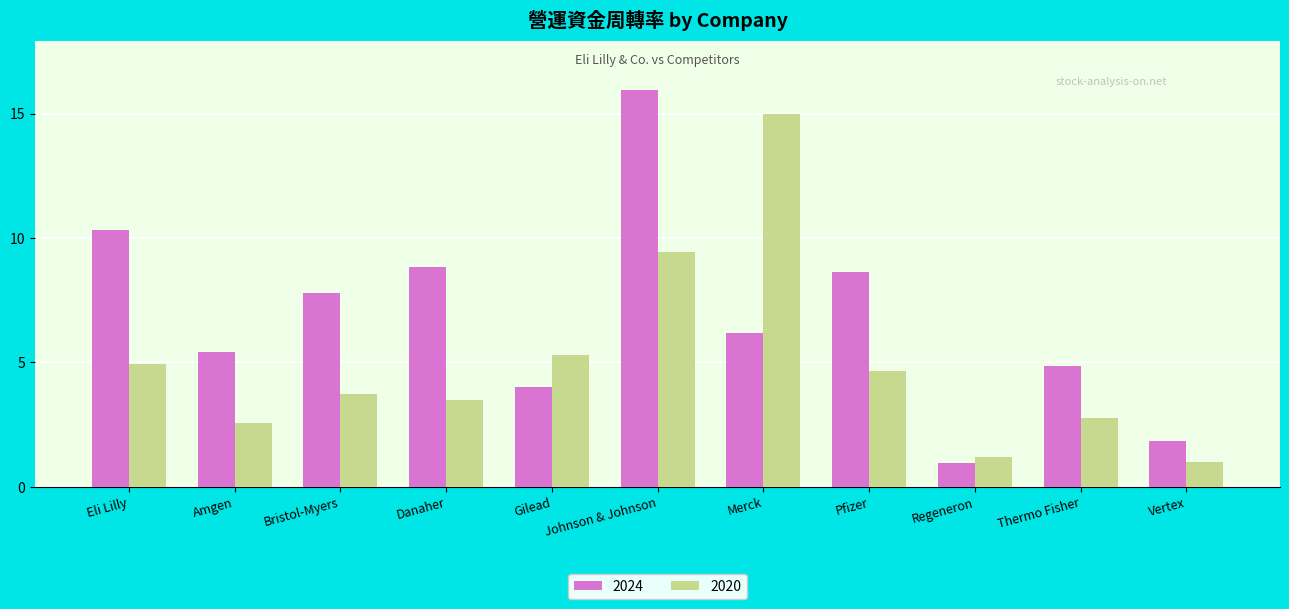

What is the maximum value shown in the chart?

15.9